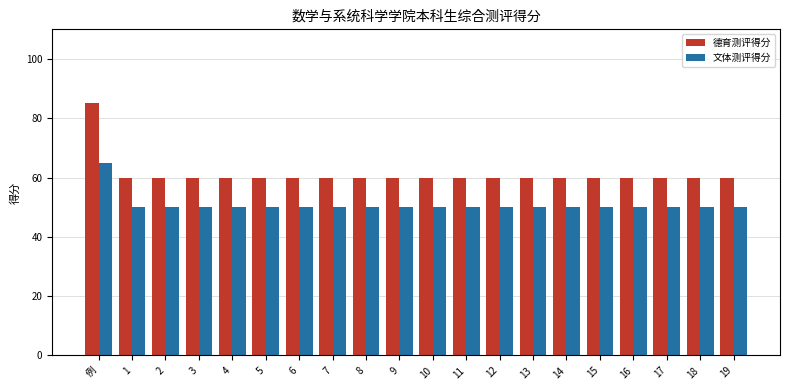

Rank the series at 17 from highest to lowest value.

德育测评得分, 文体测评得分